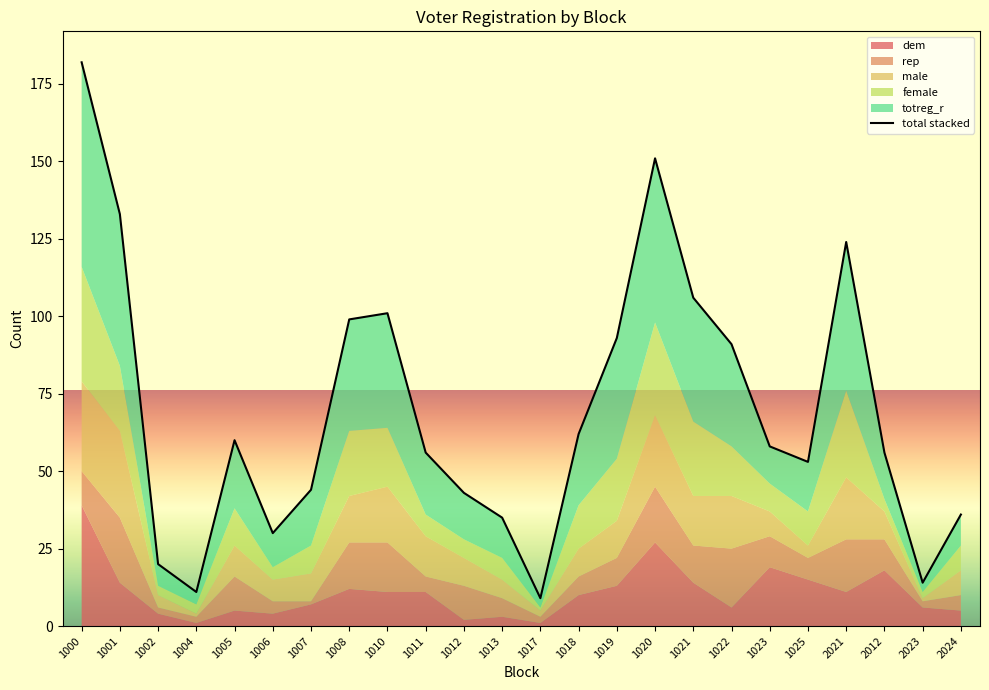

How many interior local peaks (higher than both neighbors) does the data have?

4